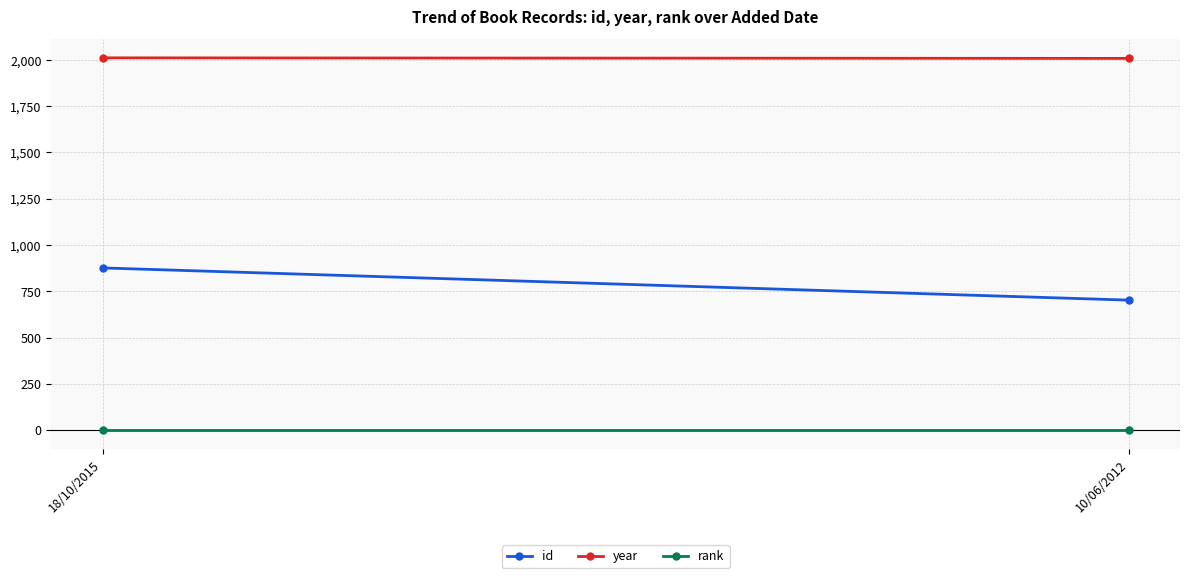

List the series in order of their peak value, lowest first.

rank, id, year